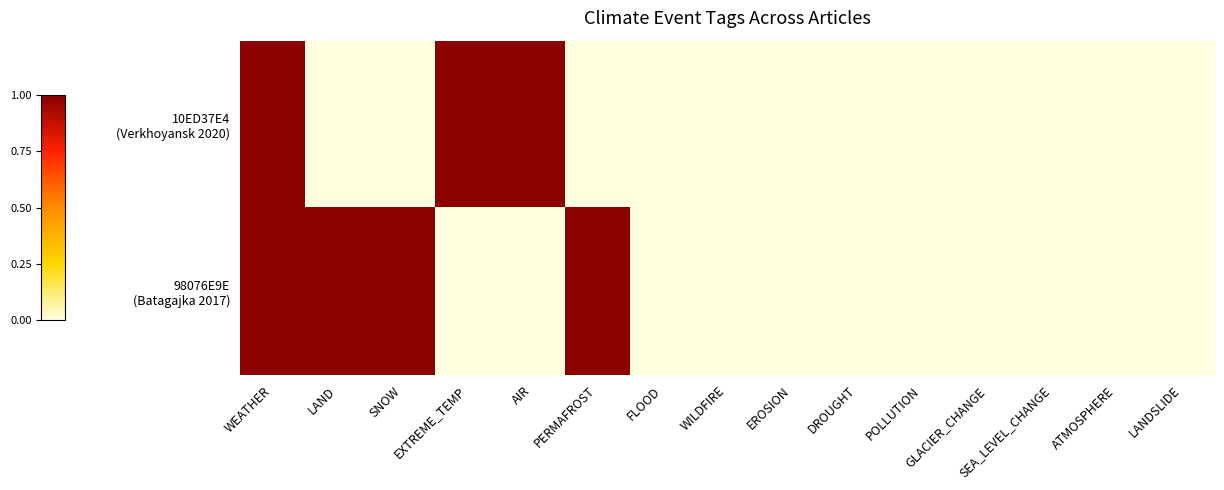

Between DROUGHT and SEA_LEVEL_CHANGE, which series saw the biggest shift?

10ED37E4 (Verkhoyansk 2020)